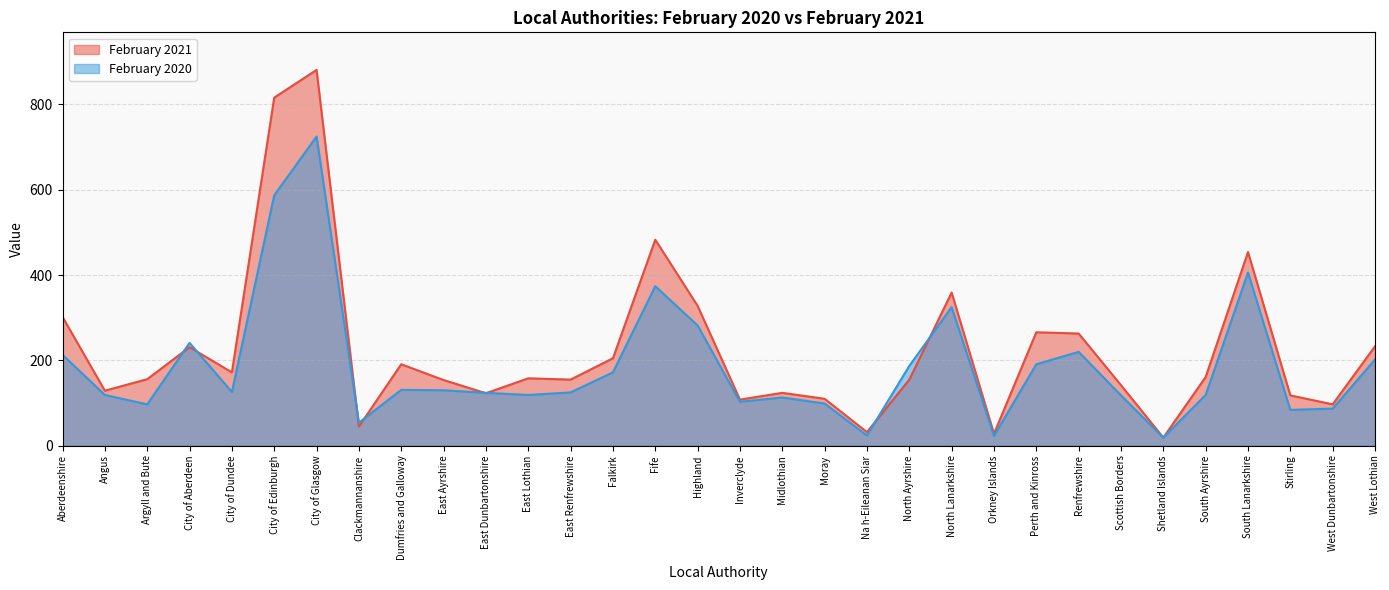

Reading left to right, list all the values displayed in this chart.

February 2021: 302	129	156	231	172	816	881	45	191	154	123	158	155	205	483	328	108	124	110	32	155	359	28	266	263	142	19	161	454	118	97	233
February 2020: 213	119	97	241	126	587	725	54	131	130	124	119	125	172	374	282	103	113	99	24	187	325	23	191	220	118	19	119	406	84	87	202